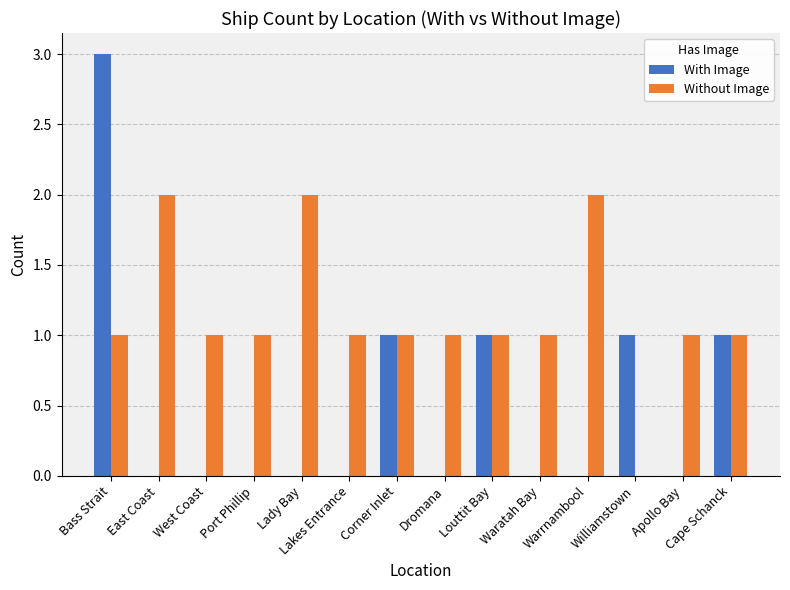

Reading right to left, transcribe all the data shown in this chart.

With Image: 1	0	1	0	0	1	0	1	0	0	0	0	0	3
Without Image: 1	1	0	2	1	1	1	1	1	2	1	1	2	1